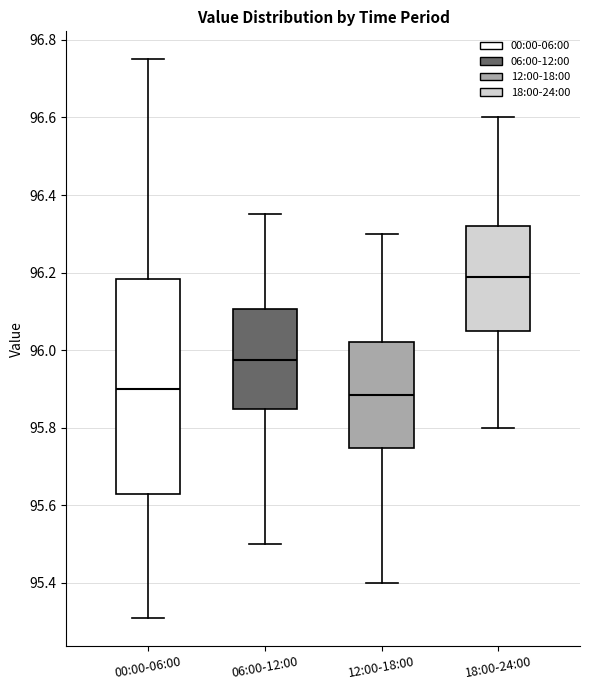

Where does the upper whisker of the box for 06:00-12:00 end on the y-axis? The values are not printed on the chart, so give them approximately, as read against the axis.

96.36